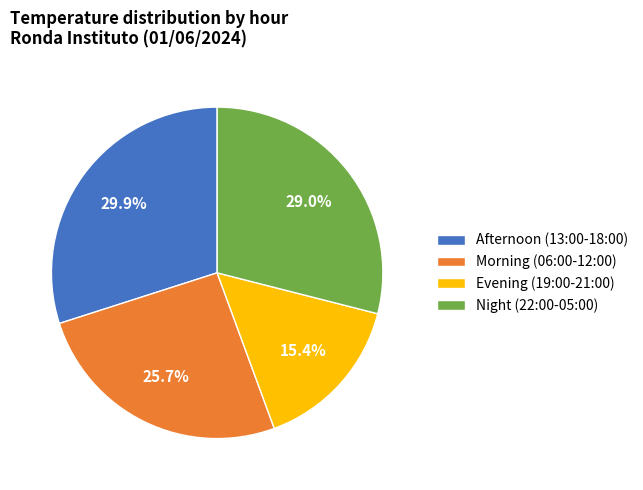

What is the total percentage of Evening (19:00-21:00) and Night (22:00-05:00)?

44.4%